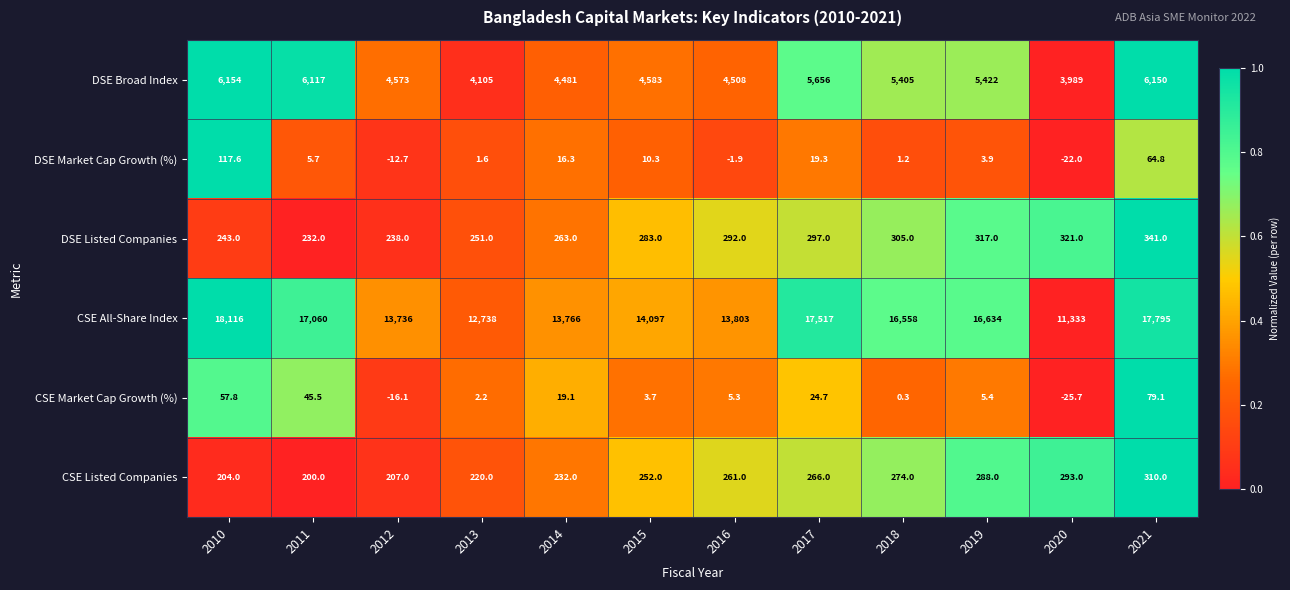

What is the average value of the DSE Listed Companies series?

281.9